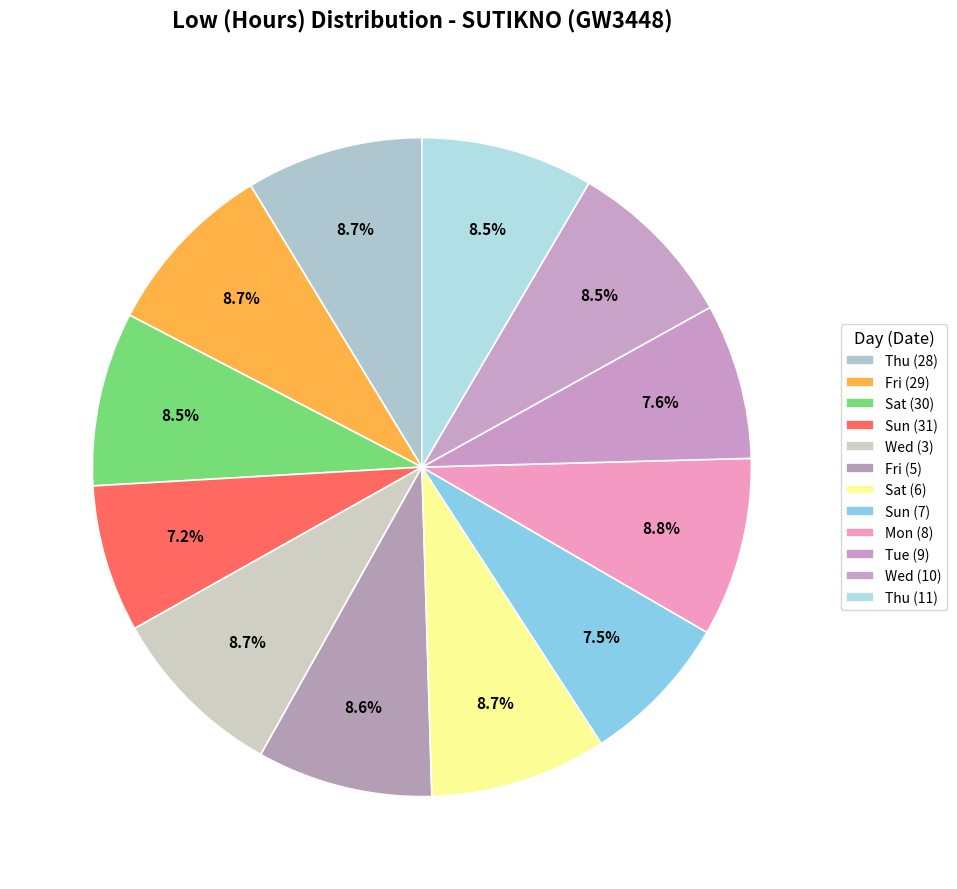

How many segments does this pie chart have?

12